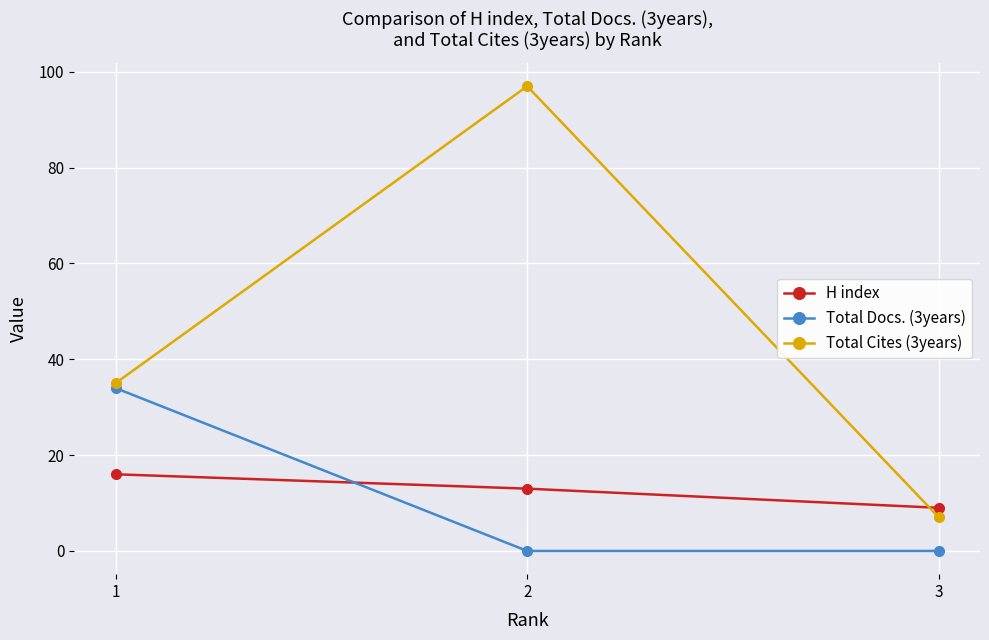

Reading right to left, list all the values displayed in this chart.

H index: 9	13	16
Total Docs. (3years): 0	0	34
Total Cites (3years): 7	97	35